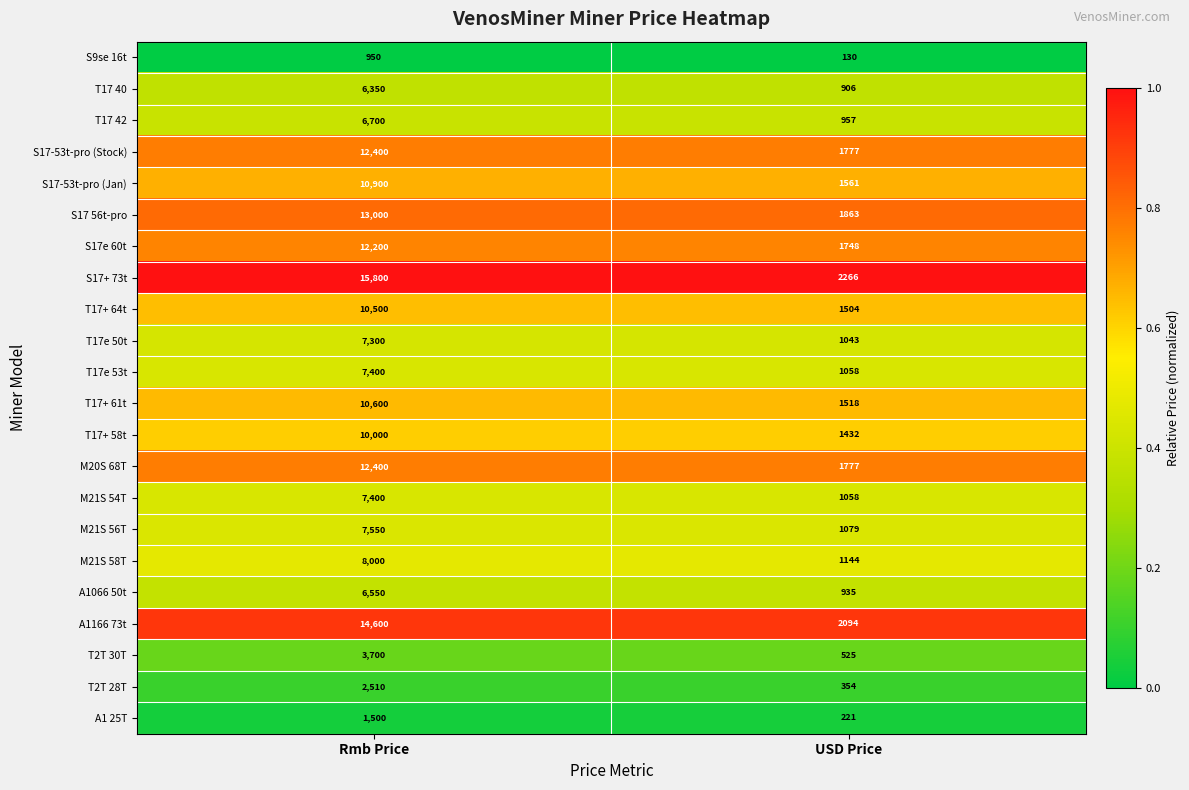

What is the difference between the M21S 56T values at Rmb Price and USD Price?

6471